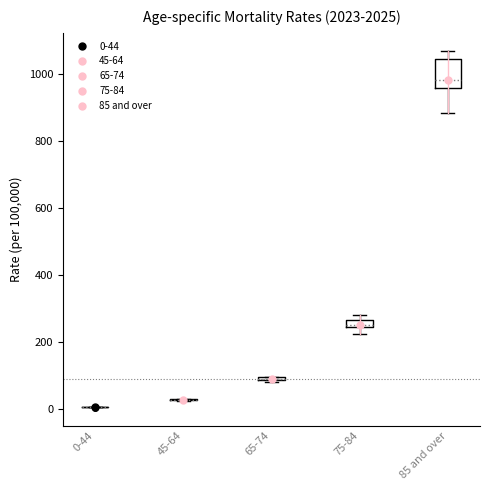

Which box is the tallest, from its lower edge to its upper edge?

85 and over